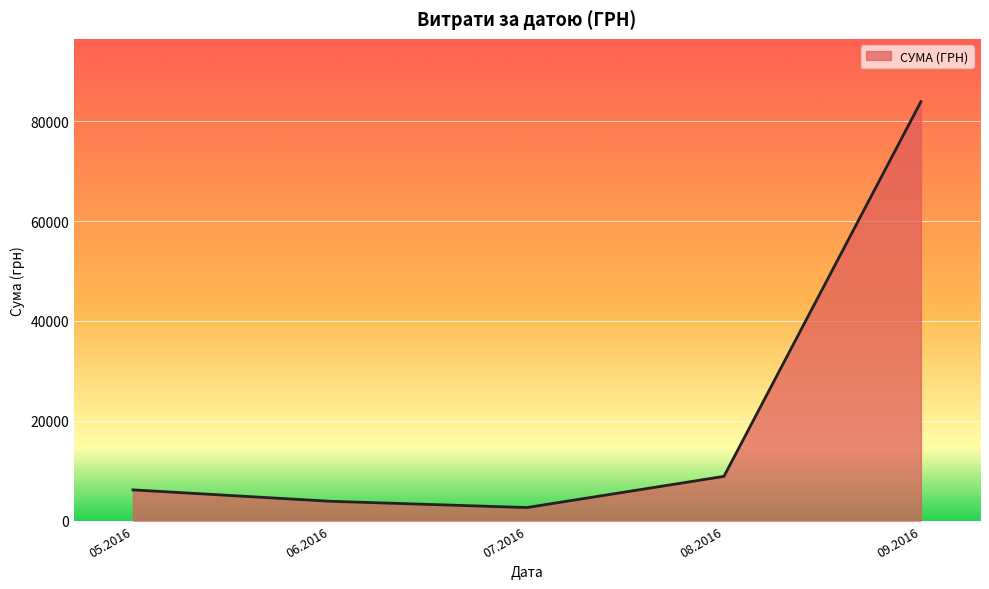

What is the sum of the values at 09.2016 and 06.2016?

87775.7